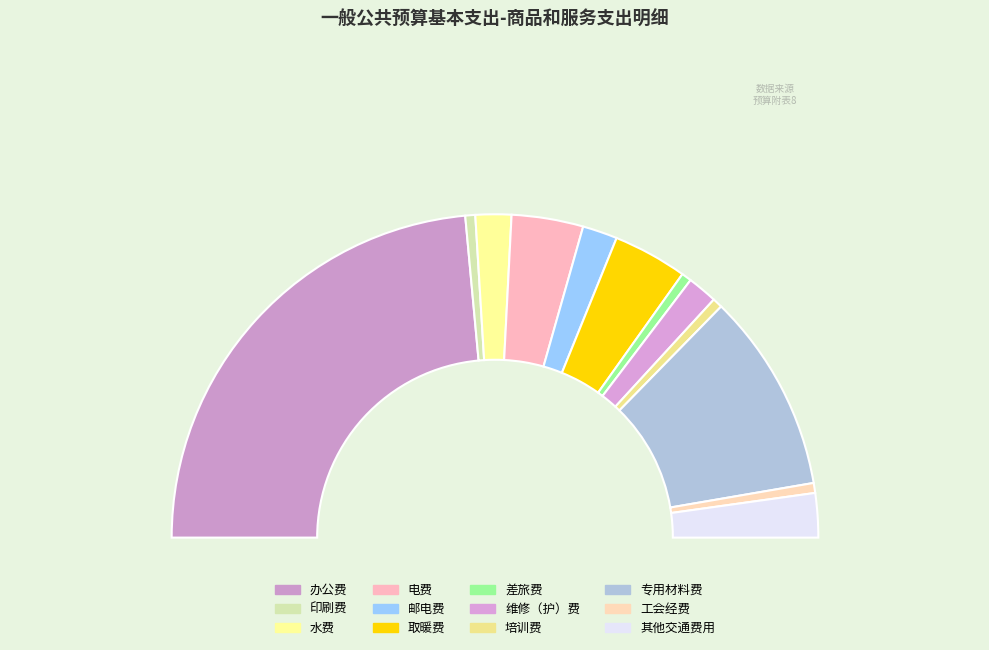

Which category has the smallest portion of the pie?

印刷费